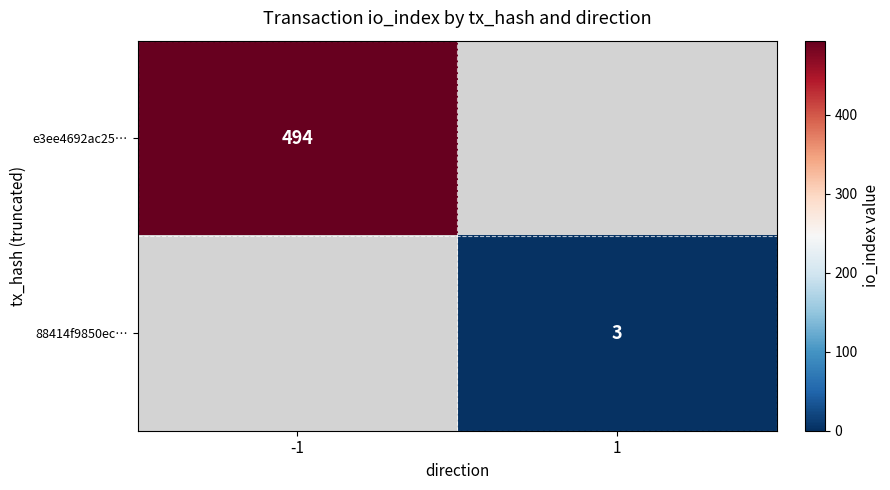

Is it true that 88414f9850ec… equals 2 at 1?

False